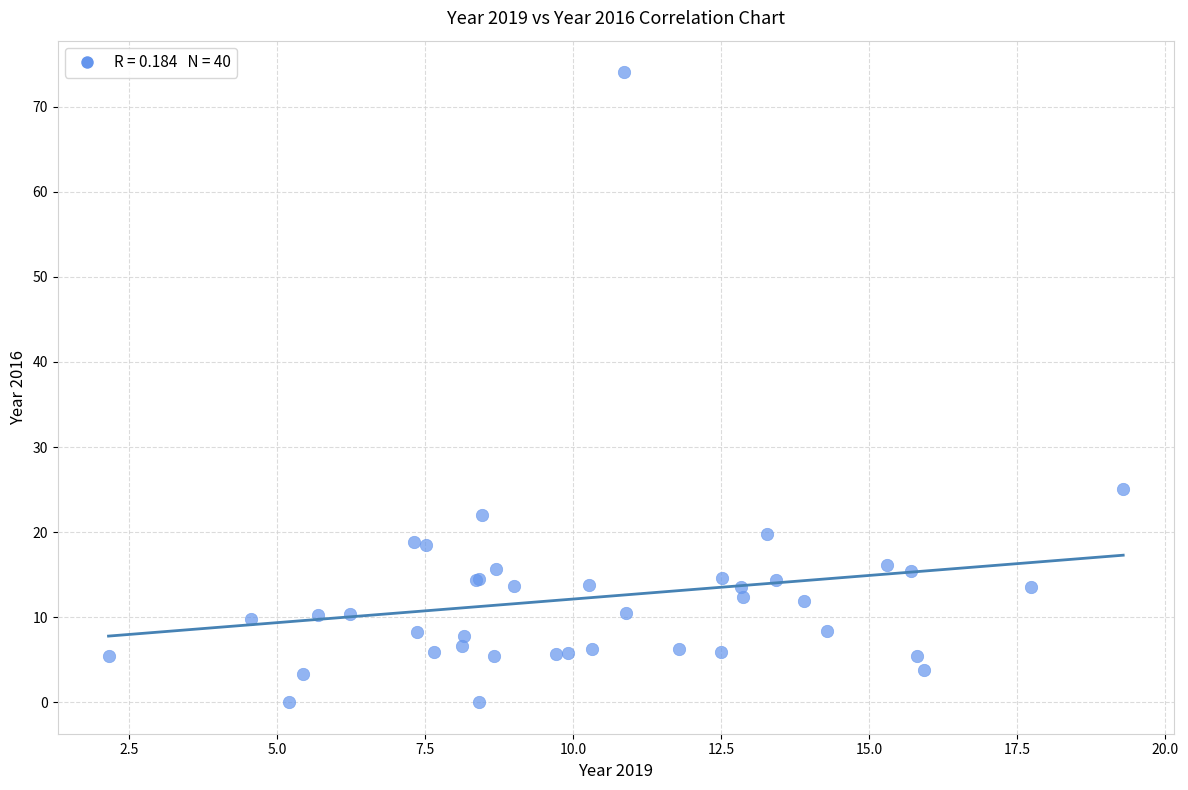

What Y value in the scatter plot is closest to 37?

25.0